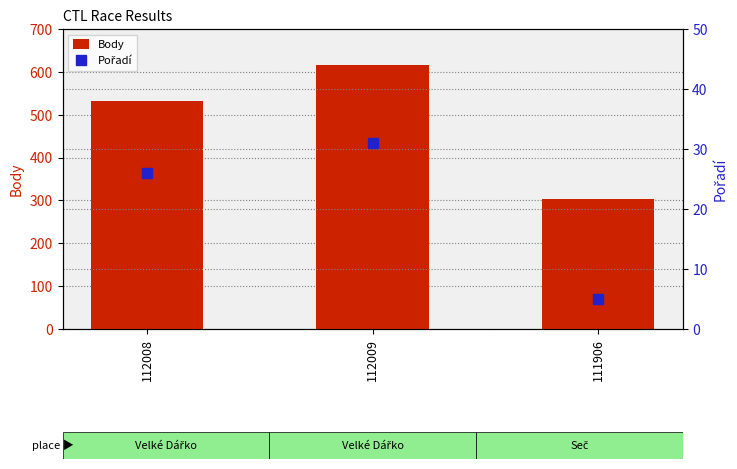

What are all the series names shown in the legend?

Body, Pořadí